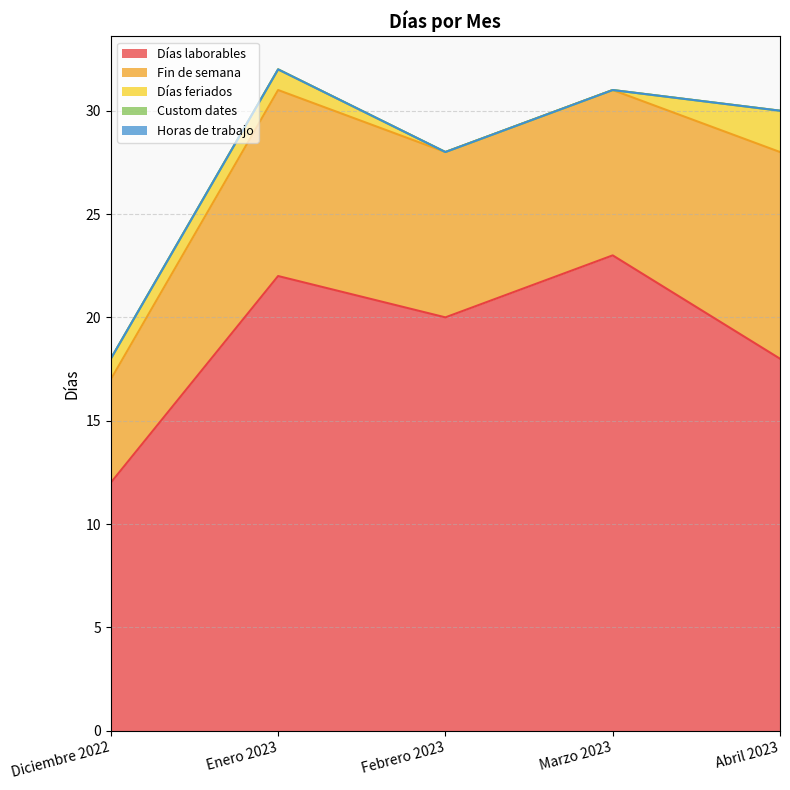

True or false: Horas de trabajo has more than 0 points higher than both neighbors.

False